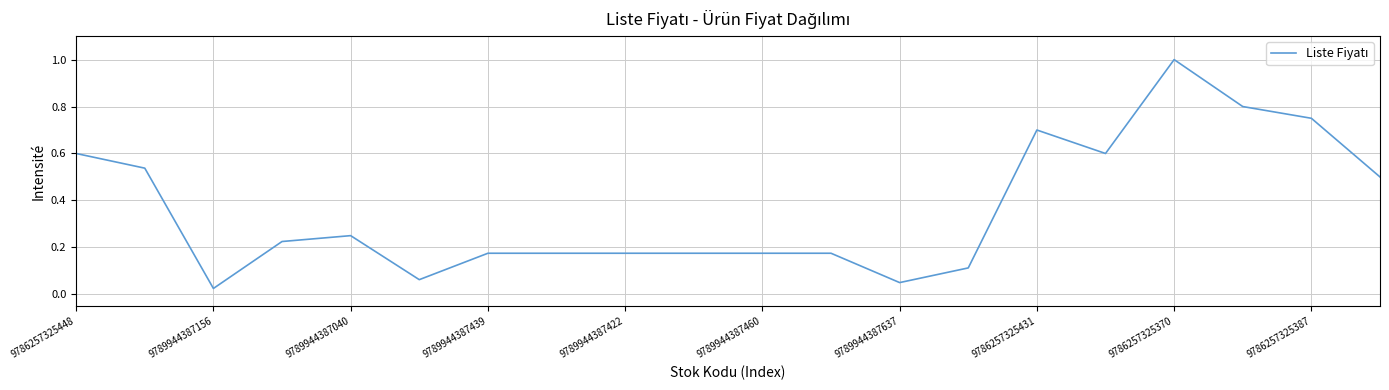

What is the maximum value shown in the chart?

1.0